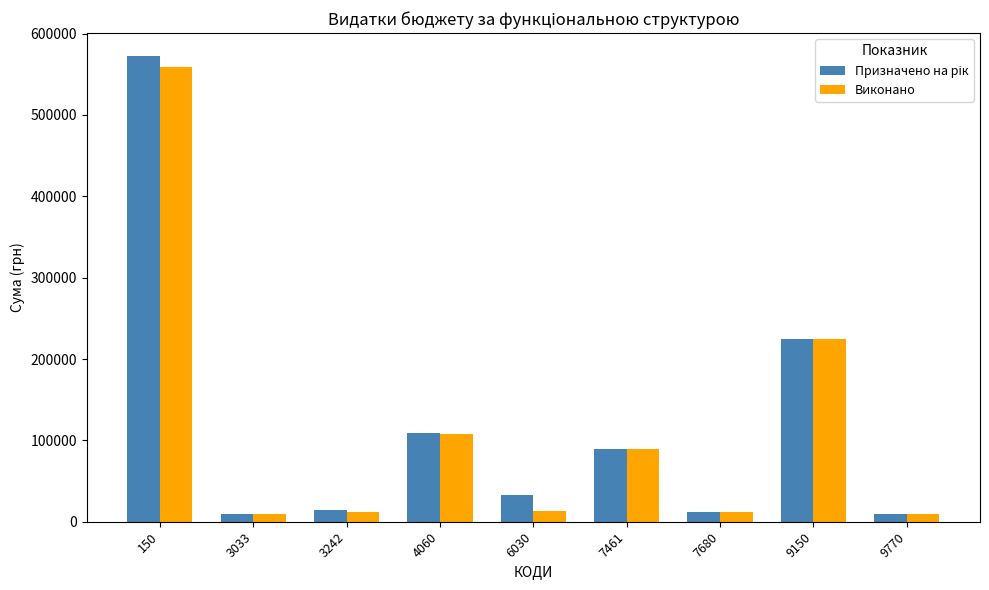

At which category does the chart reach its peak across all series?

150